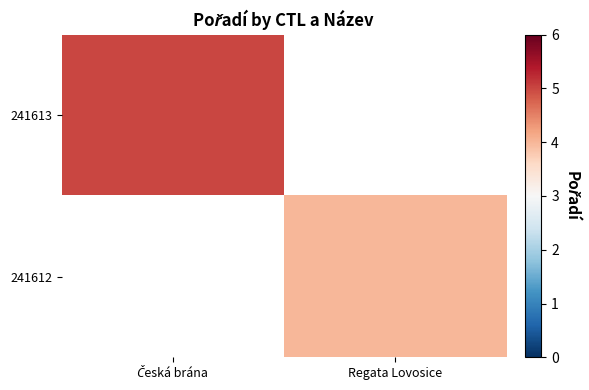

At which label does 241612 reach its minimum?

Česká brána